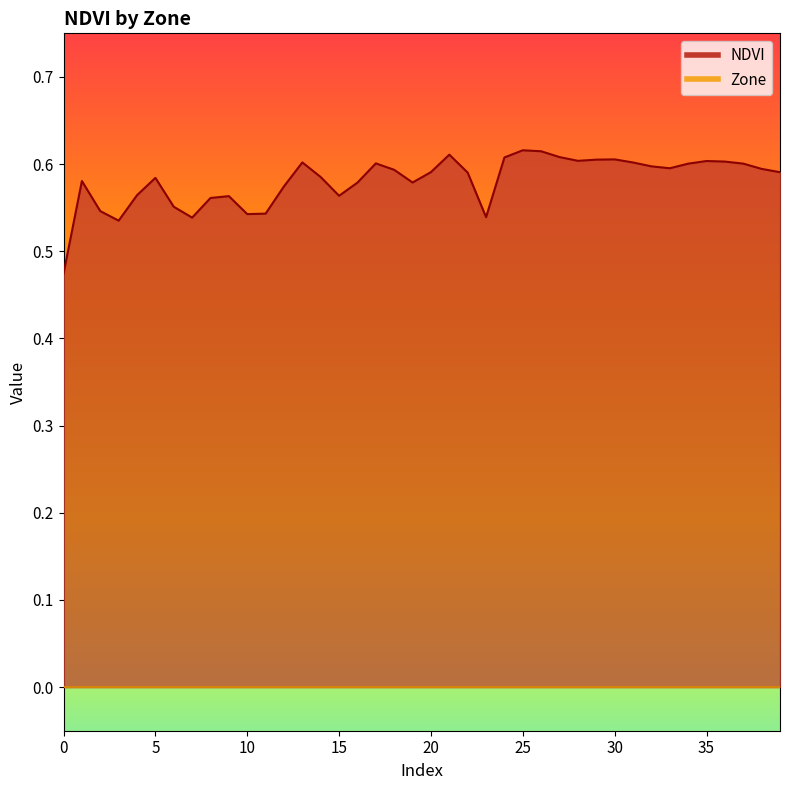

The chart shows a value of 0.6 at 1. True or false?

True